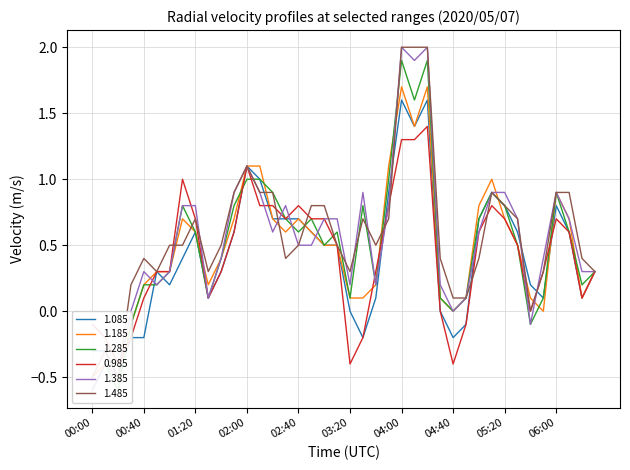

How many values in 1.385 are above zero?

34